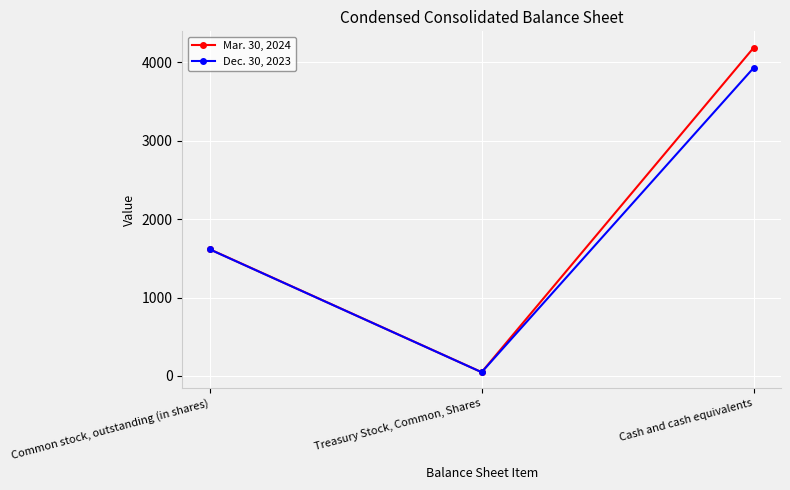

Which category has the highest value in the Dec. 30, 2023 series?

Cash and cash equivalents